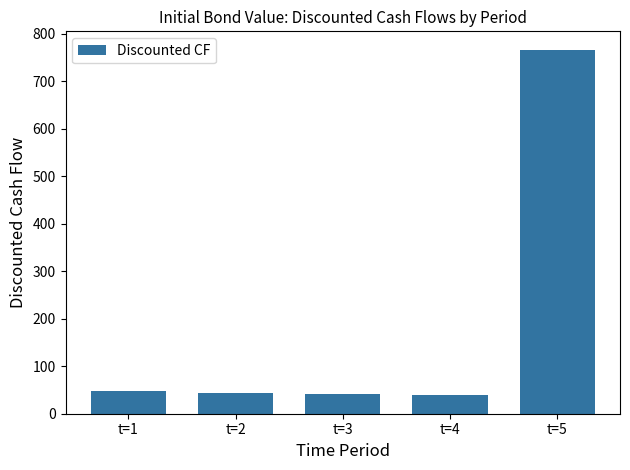

What is the average value?

187.5